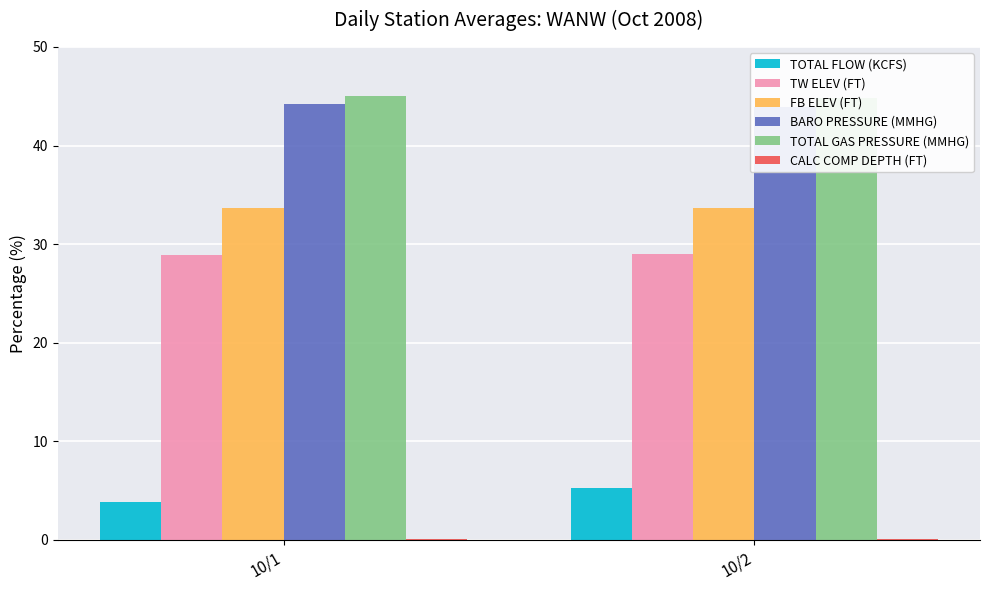

Reading left to right, list all the values displayed in this chart.

TOTAL FLOW (KCFS): 10/1=3.9	10/2=5.3
TW ELEV (FT): 10/1=28.9	10/2=29.0
FB ELEV (FT): 10/1=33.7	10/2=33.7
BARO PRESSURE (MMHG): 10/1=44.2	10/2=43.9
TOTAL GAS PRESSURE (MMHG): 10/1=45.0	10/2=44.8
CALC COMP DEPTH (FT): 10/1=0.0	10/2=0.0